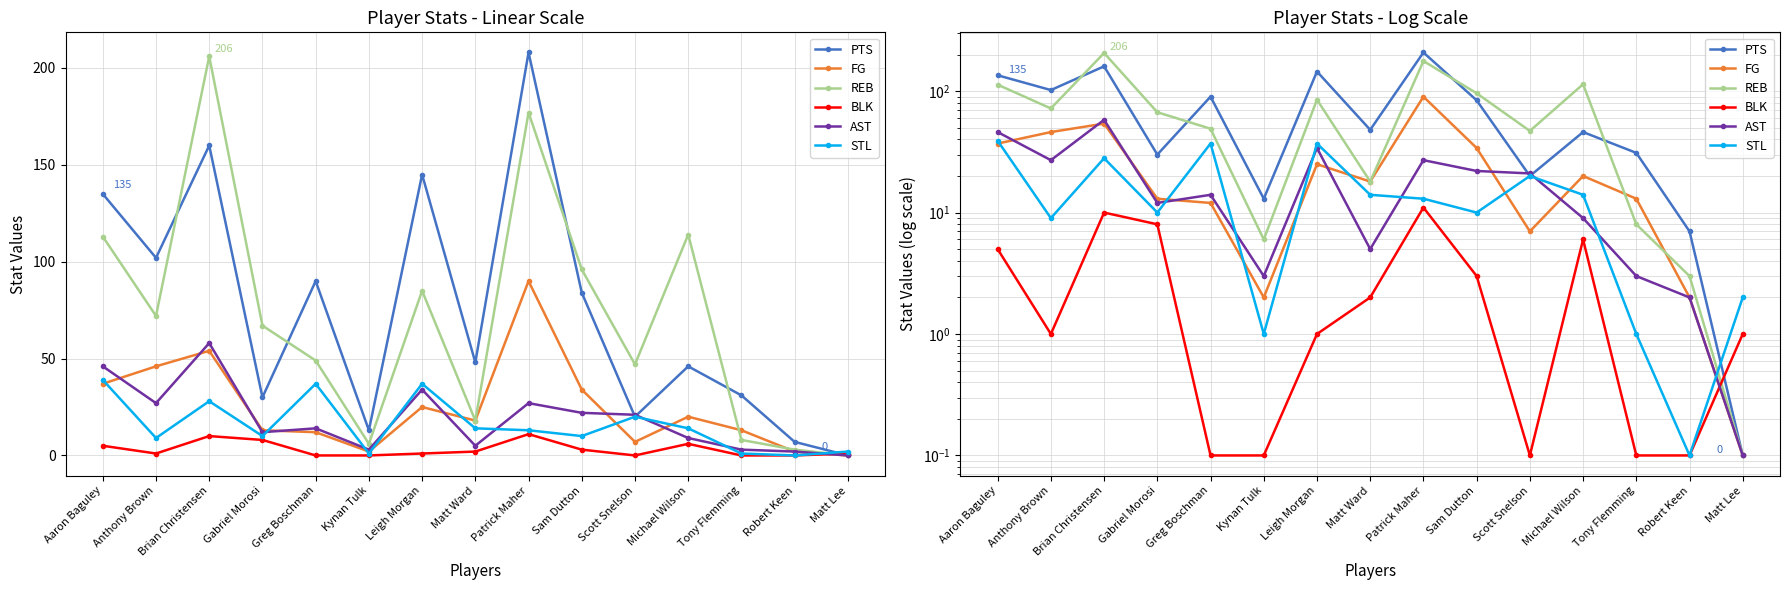

Which series ends up on top after the final intersection of BLK and FG?

BLK